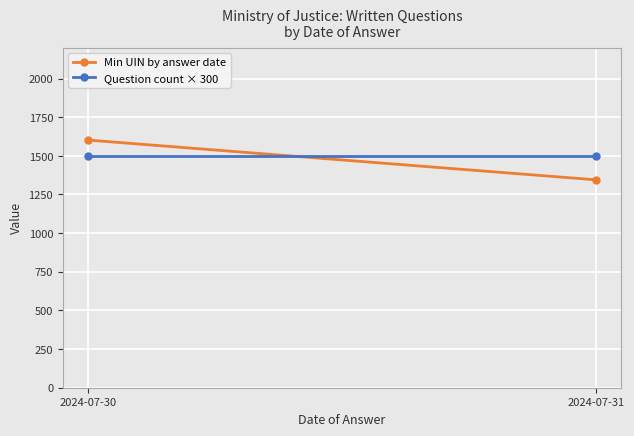

Reading right to left, what are all the values shown in this chart?

Min UIN by answer date: 1345	1602
Question count × 300: 1500	1500